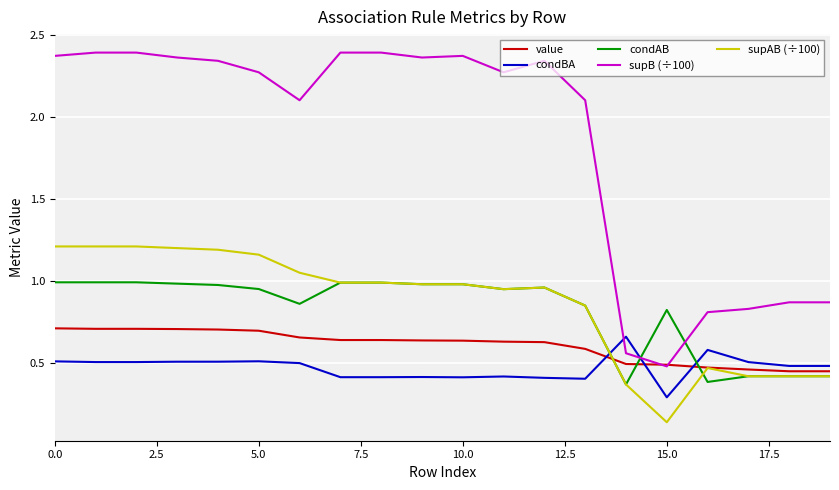

Which series has the largest total across all categories?

supB (÷100)